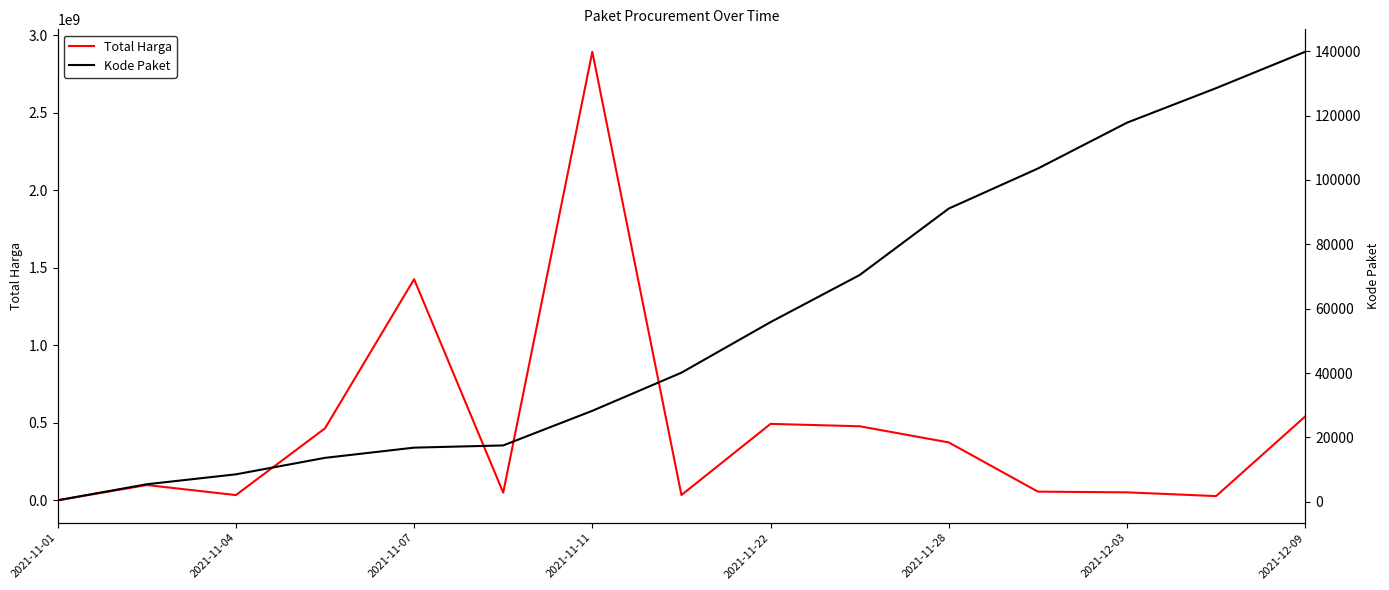

What is the label of the 1st point from the left?

2021-11-01